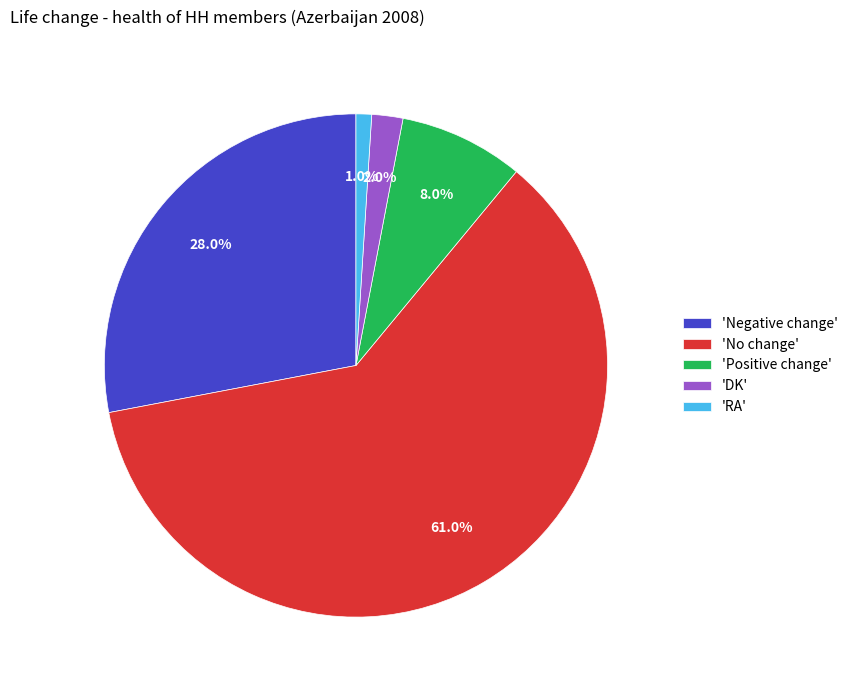

Which slice represents more than half of the pie?

'No change'